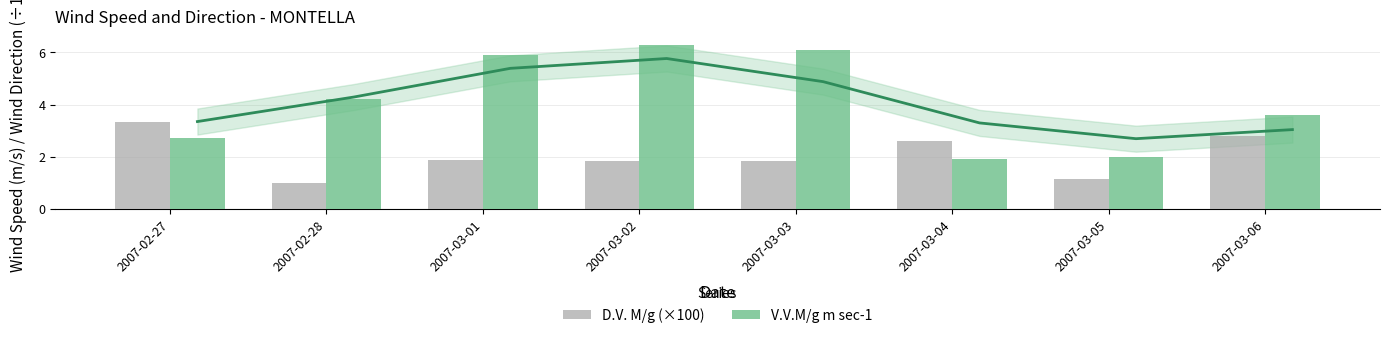

Is it true that V.V.M/g m sec-1 equals 9.2 at 2007-03-03?

False